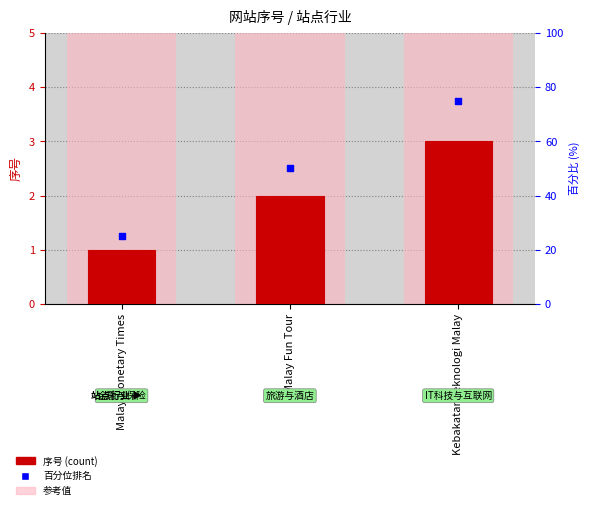

Which series contains the highest Y value?

参考值